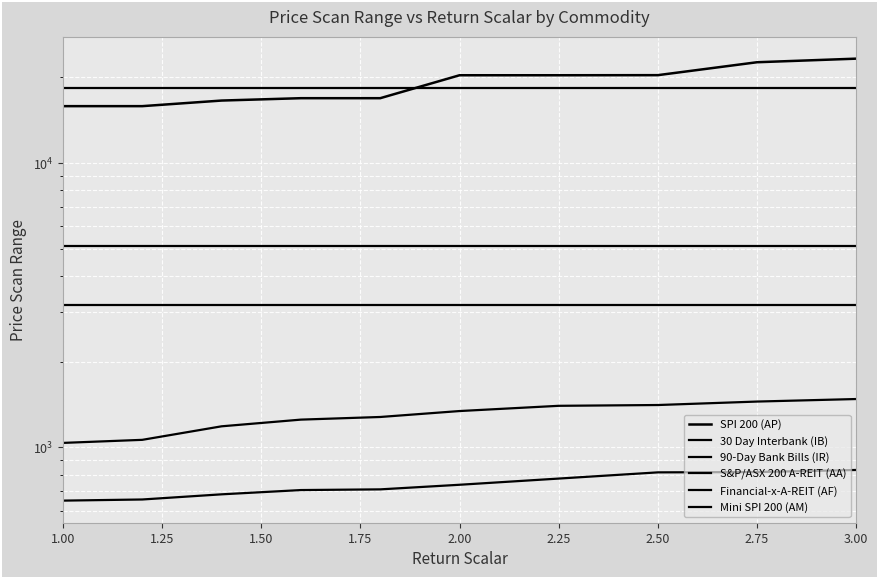

What is the value of the S&P/ASX 200 A-REIT (AA) point at the 1st from the left?

5103